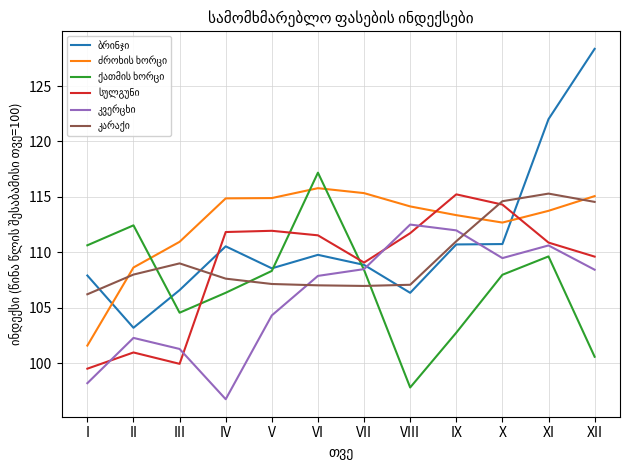

What is the spread (max minus min) of values at XII?

27.8